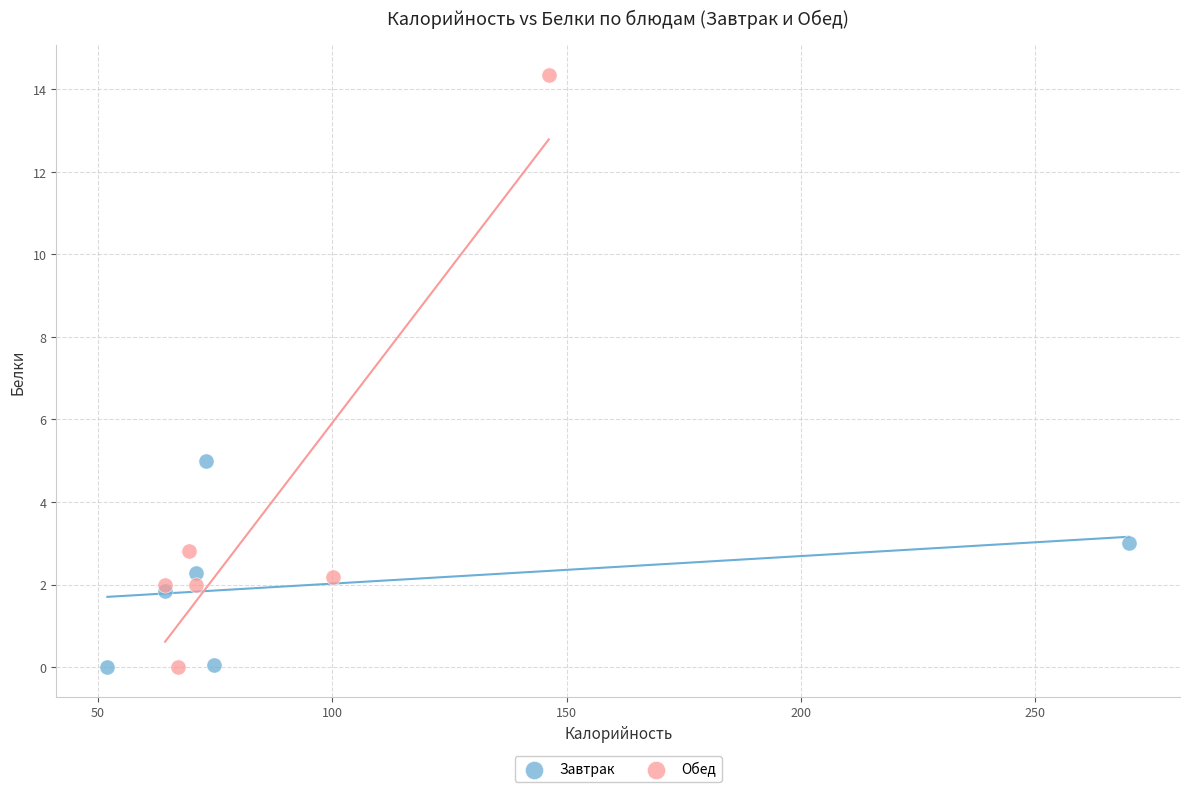

Which series has the widest spread of Y values?

Обед